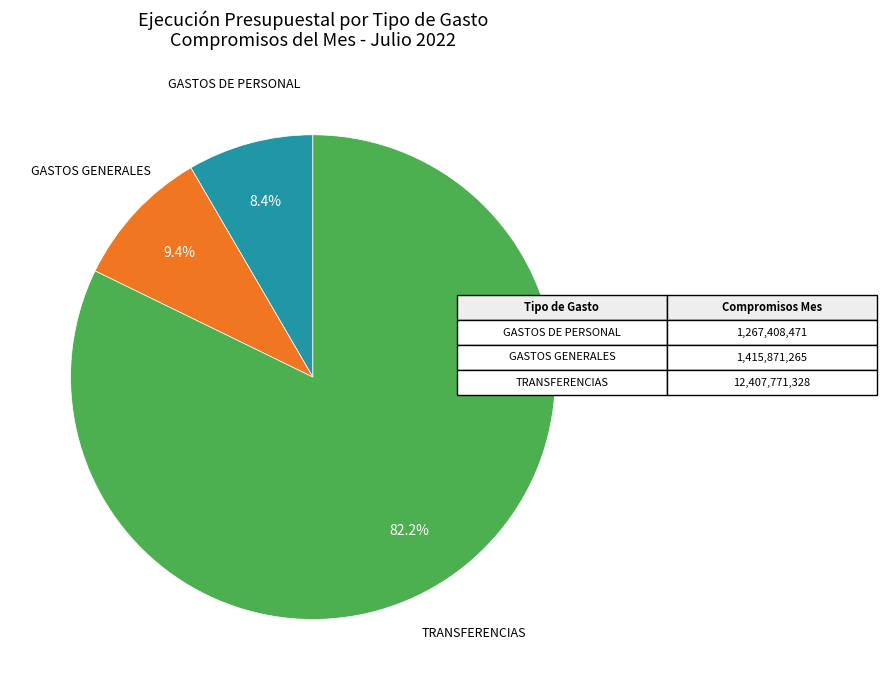

To the nearest percent, what is the difference between the largest and smallest slice percentages?

74%